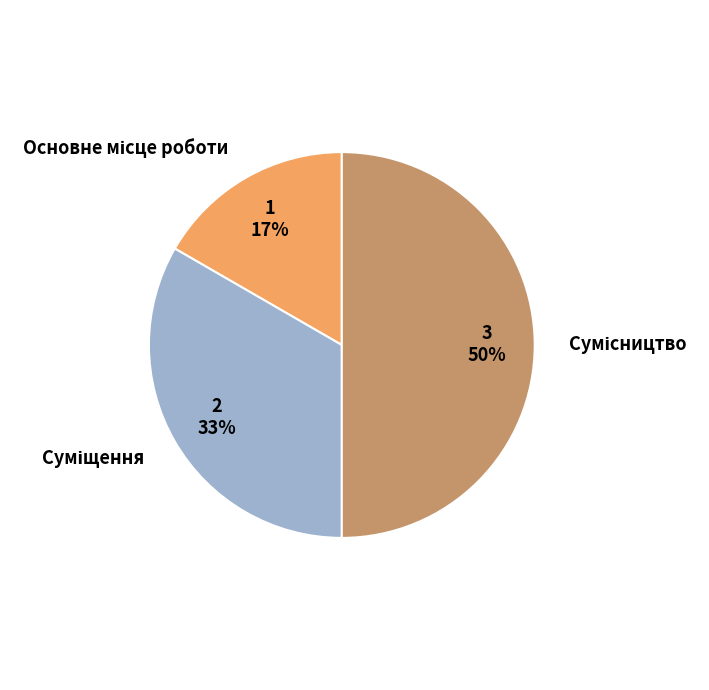

To the nearest percent, what is the difference between the largest and smallest slice percentages?

33%